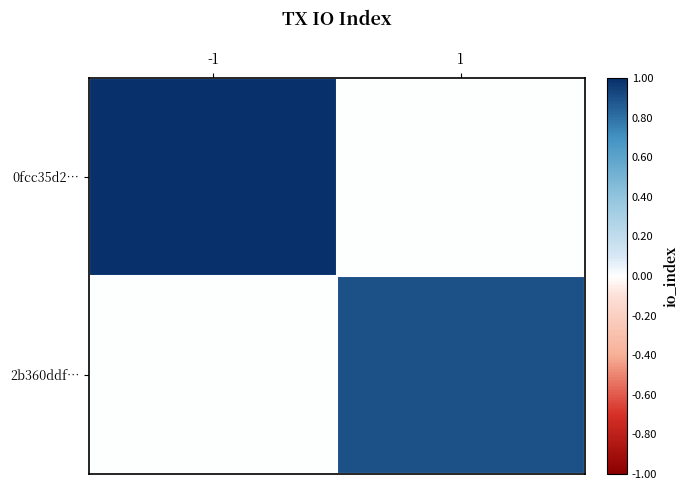

Reading right to left, what are all the values shown in this chart?

0fcc35d2…: 1=0.0	-1=1.0
2b360ddf…: 1=0.9	-1=0.0